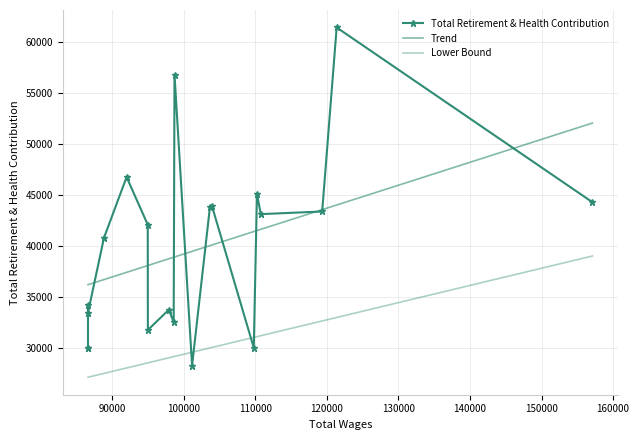

How many points are lower than both their immediate neighbors (excluding endpoints)?

6